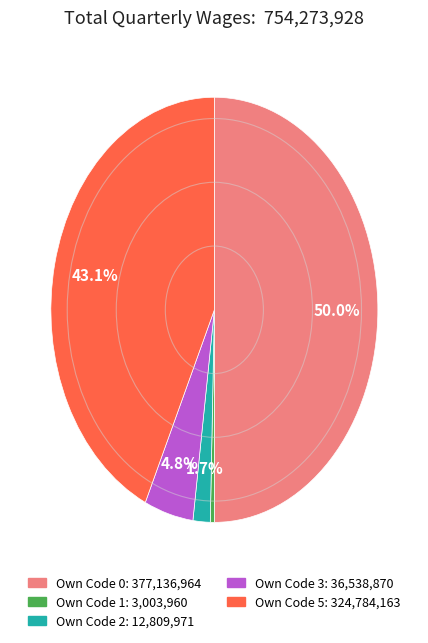

What is the largest slice in the pie chart?

own_code_0